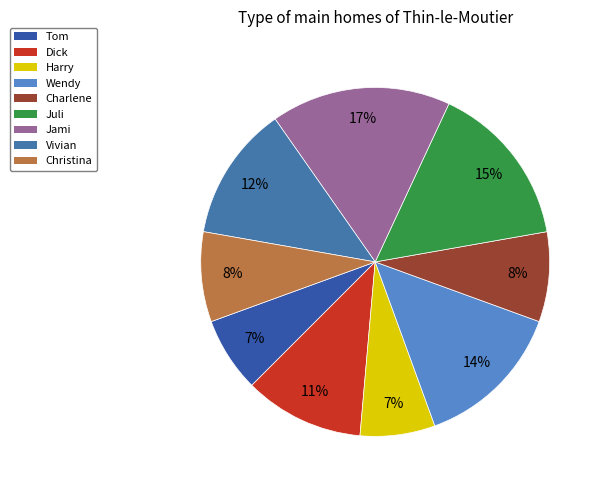

To the nearest percent, what portion does Charlene represent?

8%